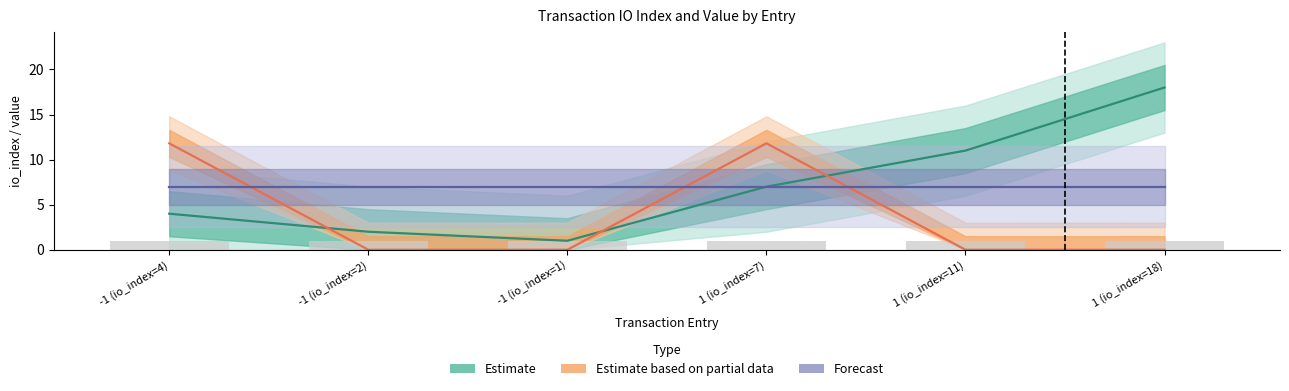

The io_index series shows 2.0 at -1 (io_index=2). True or false?

True